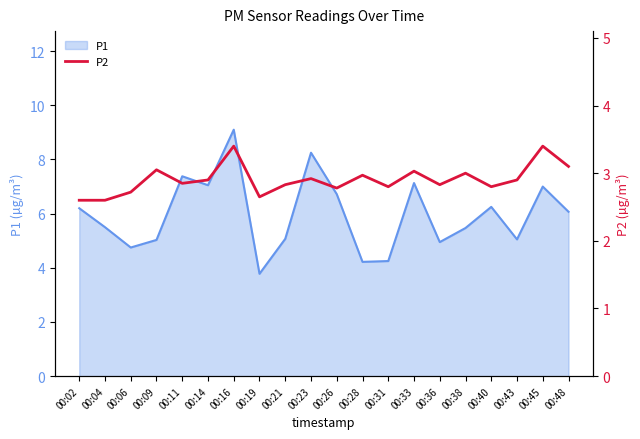

The chart shows a value of 2.7 at 00:06. True or false?

True